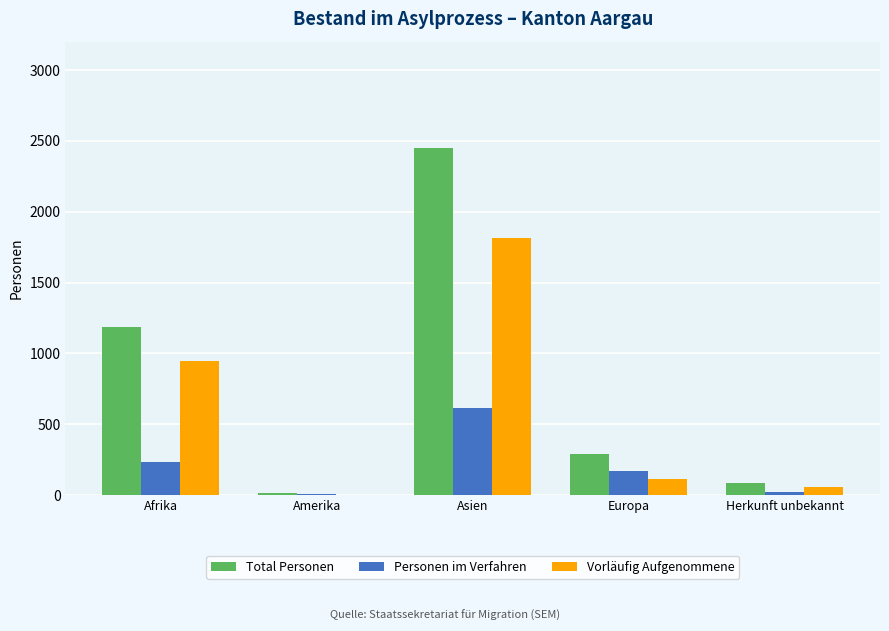

Where does the Vorläufig Aufgenommene series first go above 112?

Afrika